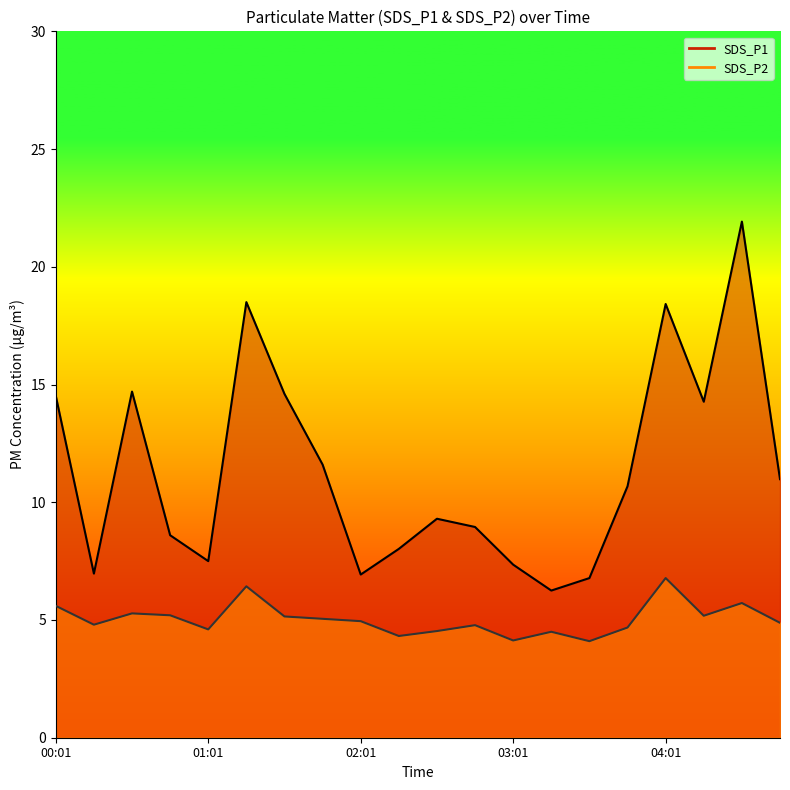

The SDS_P2 series shows 9.4 at 04:31. True or false?

False